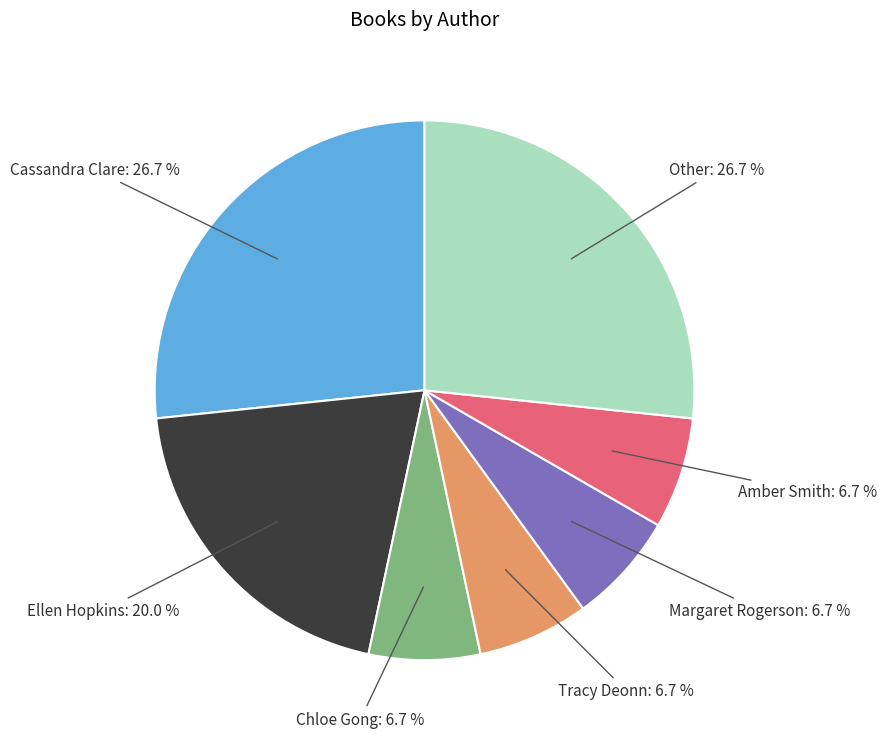

Is there any slice that represents more than half of the pie?

No